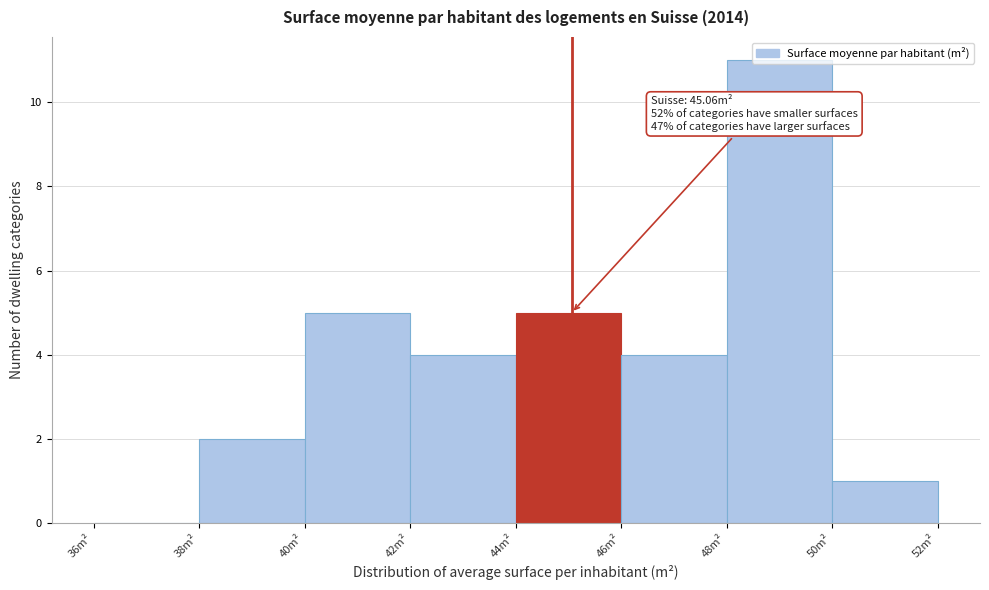

Which range on the x-axis has the tallest bar?

48 to 50